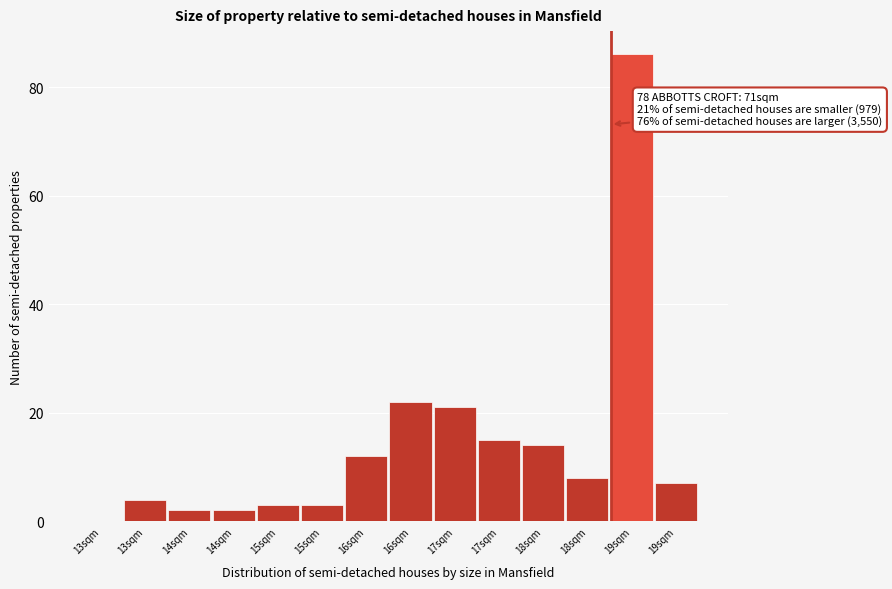

Are the bars horizontal?

No